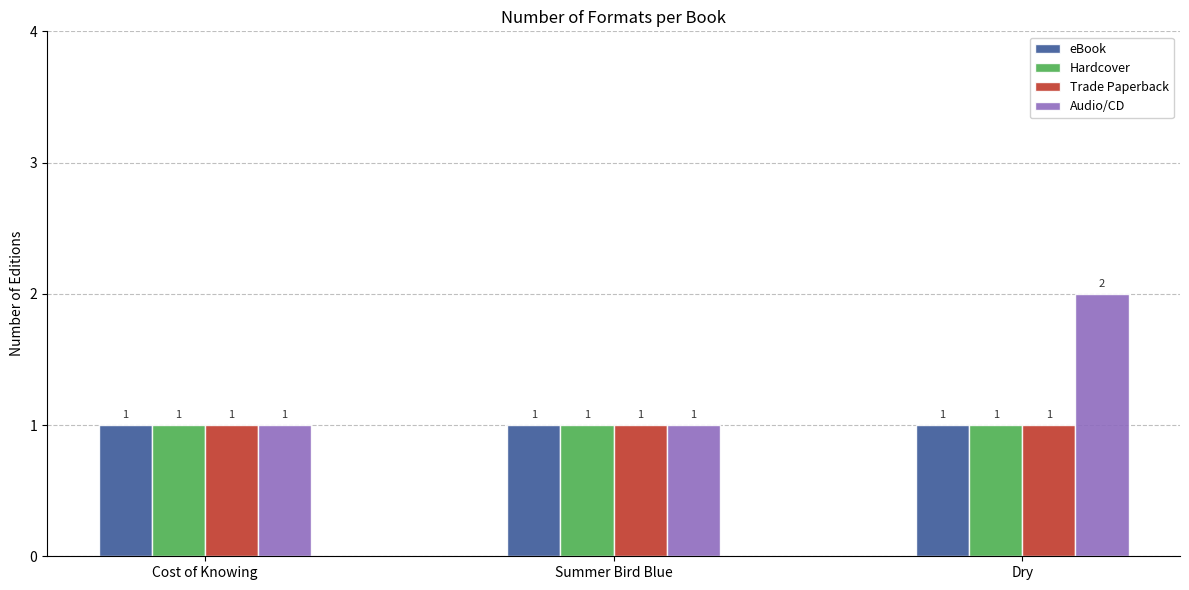

Is it true that Hardcover equals 1 at Cost of Knowing?

True